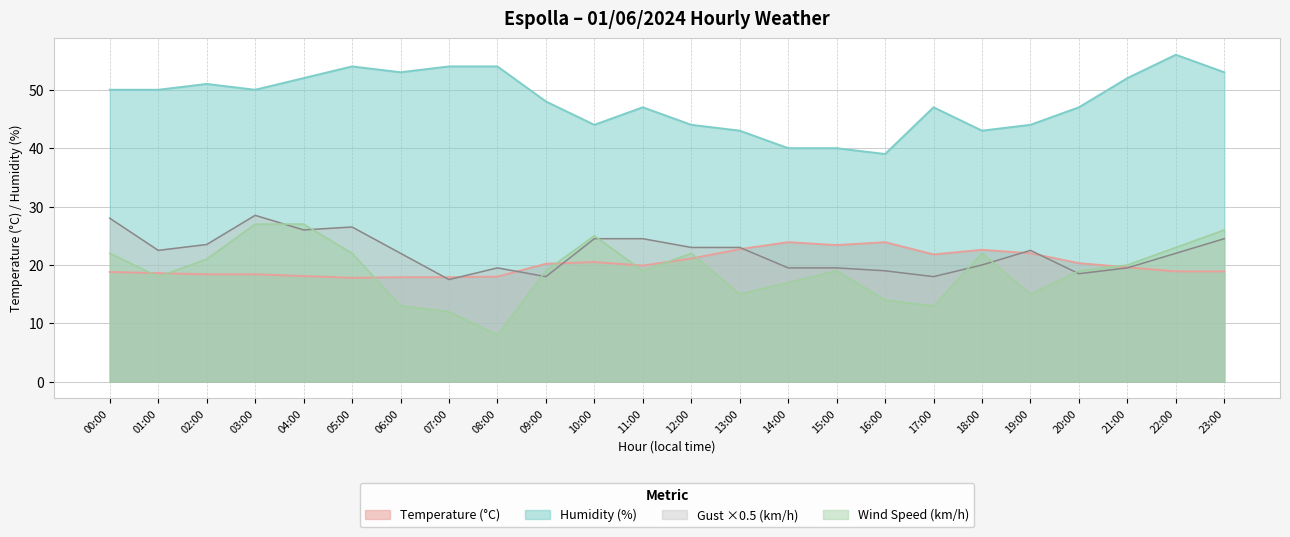

Which series changed the most between 13:00 and 20:00?

Gust (km/h)